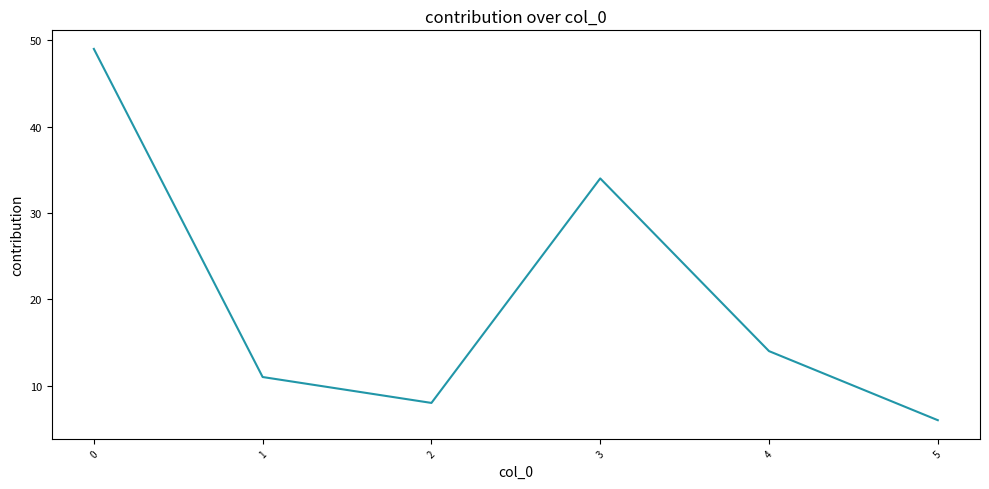

What is the sum of all values?

122